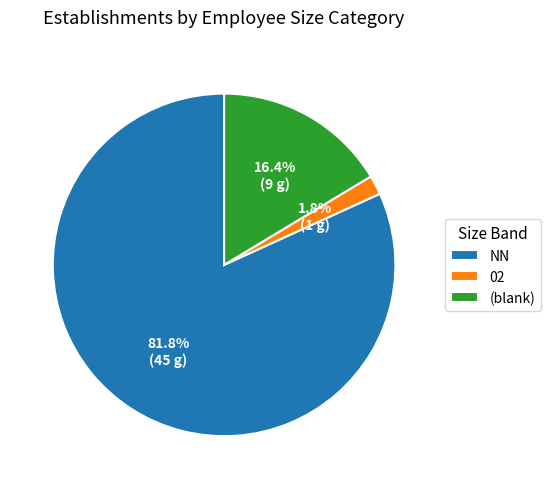

Rank the categories by value from highest to lowest.

NN, (blank), 02